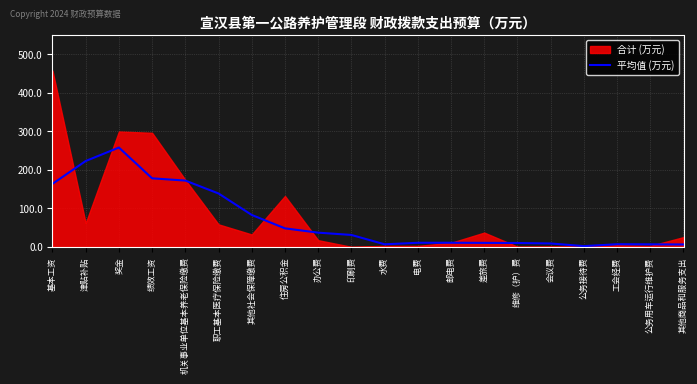

Which category has the highest value in the 平均值 (万元) series?

奖金